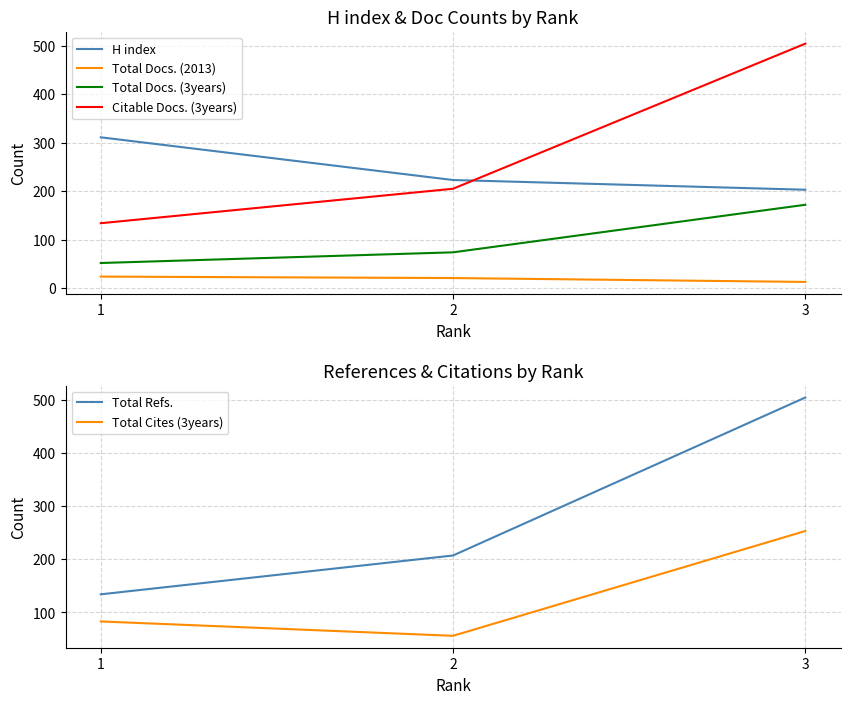

At 2, list the series in order from largest to smallest.

H index, Total Refs., Citable Docs. (3years), Total Docs. (3years), Total Cites (3years), Total Docs. (2013)